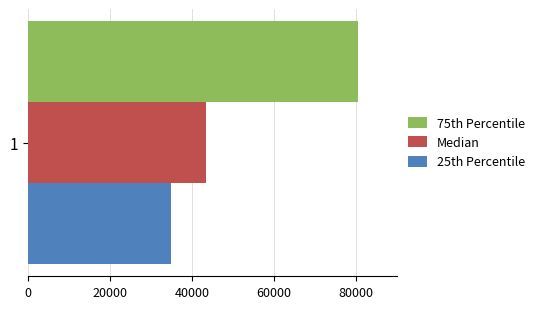

What are all the series names shown in the legend?

75th Percentile, Median, 25th Percentile